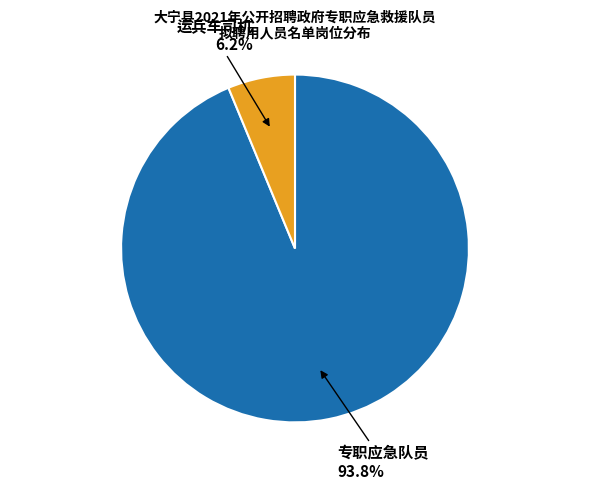

Does any single category account for the majority?

Yes